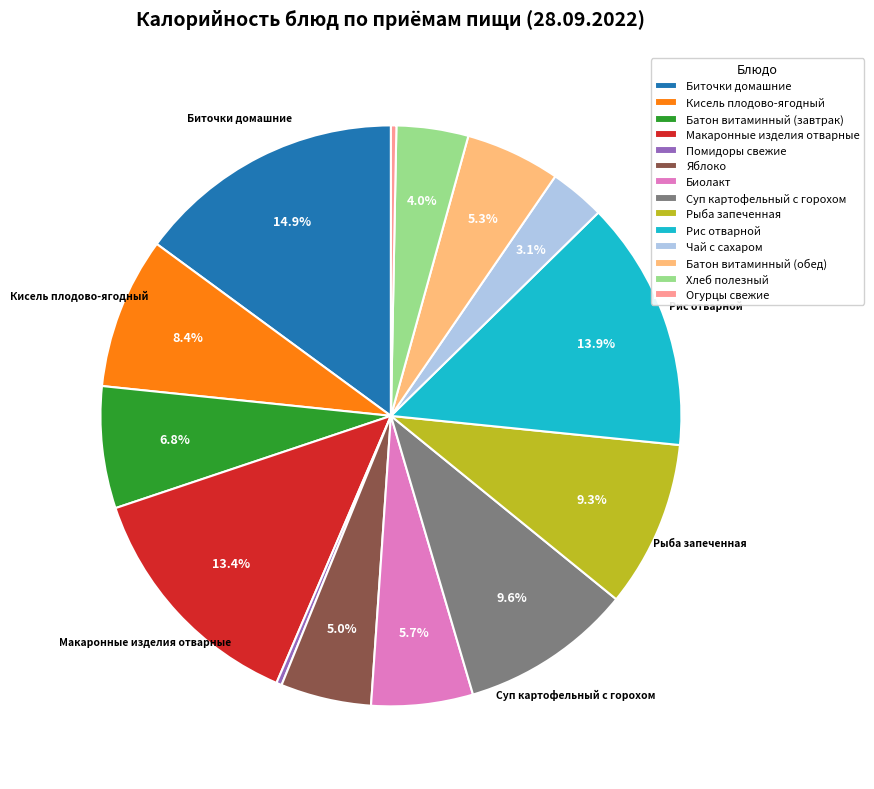

Which category has the biggest portion of the pie?

Биточки домашние